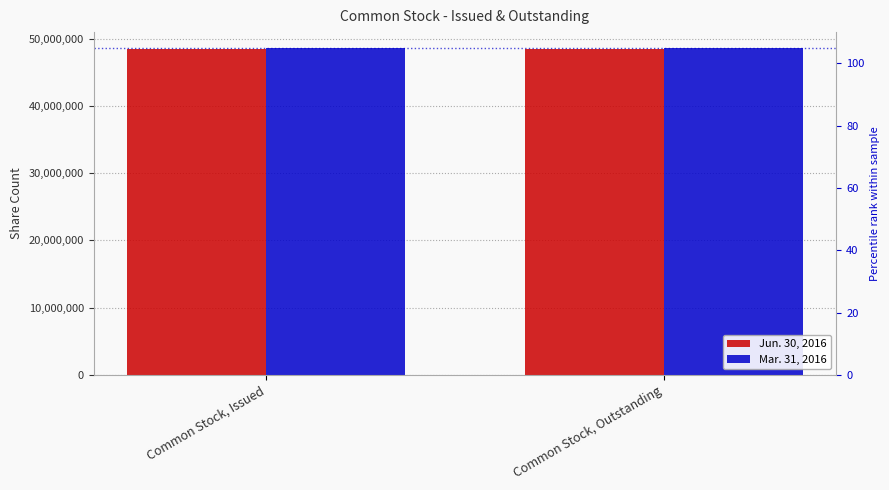

What are all the series names shown in the legend?

Jun. 30, 2016, Mar. 31, 2016